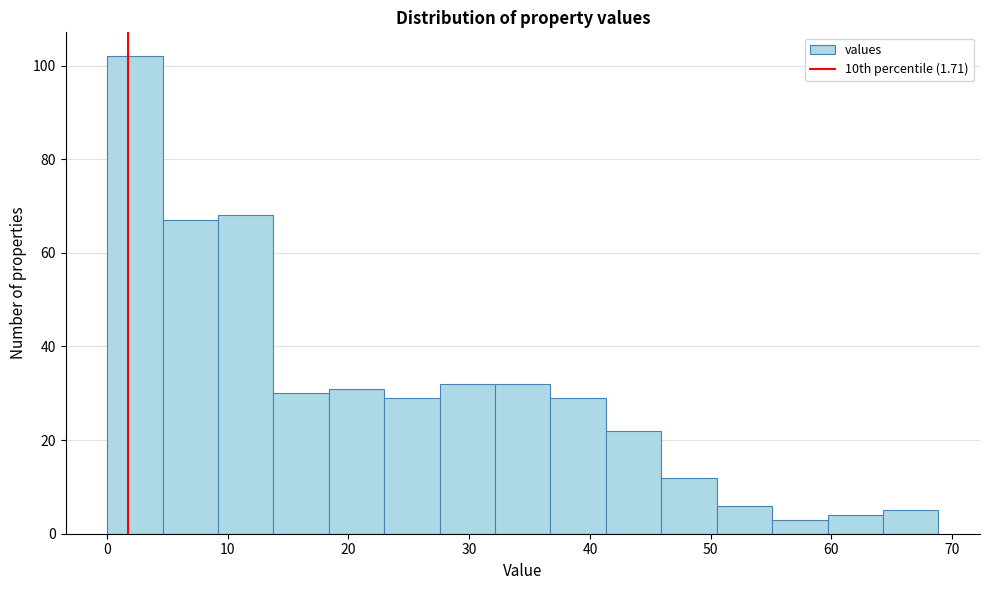

Reading left to right, transcribe this chart: for each bar, give the range it covers on the x-axis and its height. Neither the bar edges nor the heights are printed on the chart, so give them approximately, as read against the axes.

0 to 5: 102
5 to 9: 68
9 to 14: 68
14 to 18: 30
18 to 23: 32
23 to 28: 30
28 to 32: 32
32 to 37: 32
37 to 41: 30
41 to 46: 22
46 to 50: 12
50 to 55: 6
55 to 60: 4
60 to 64: 4
64 to 69: 6